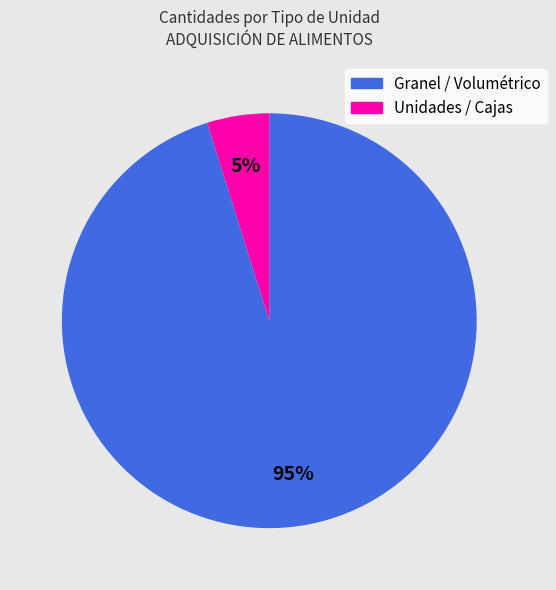

Is there any slice that represents more than half of the pie?

Yes